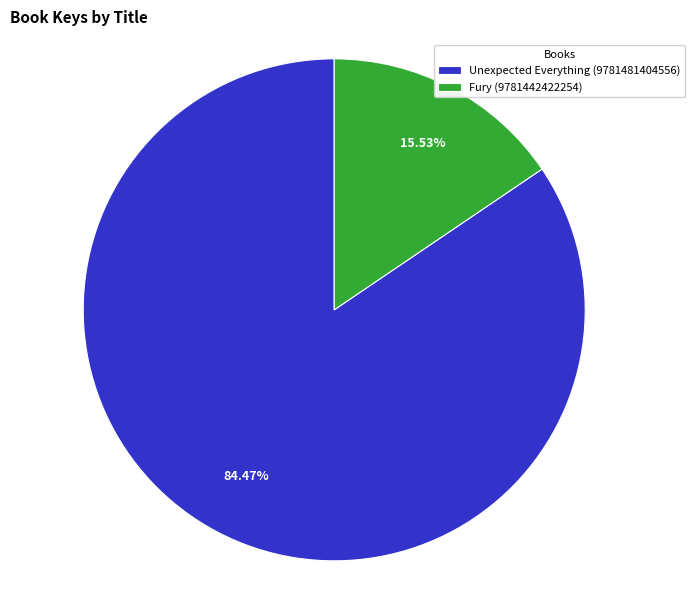

True or false: Fury (9781442422254) accounts for 29% of the total.

False